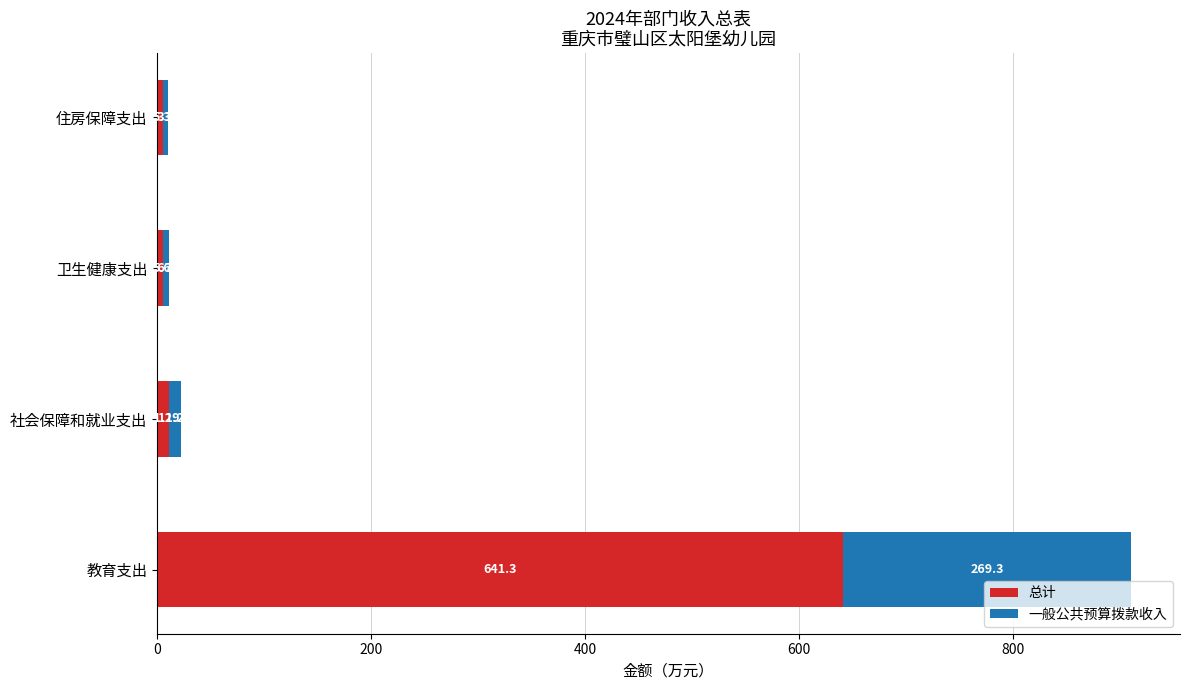

What is the sum of all 总计 values?

663.6